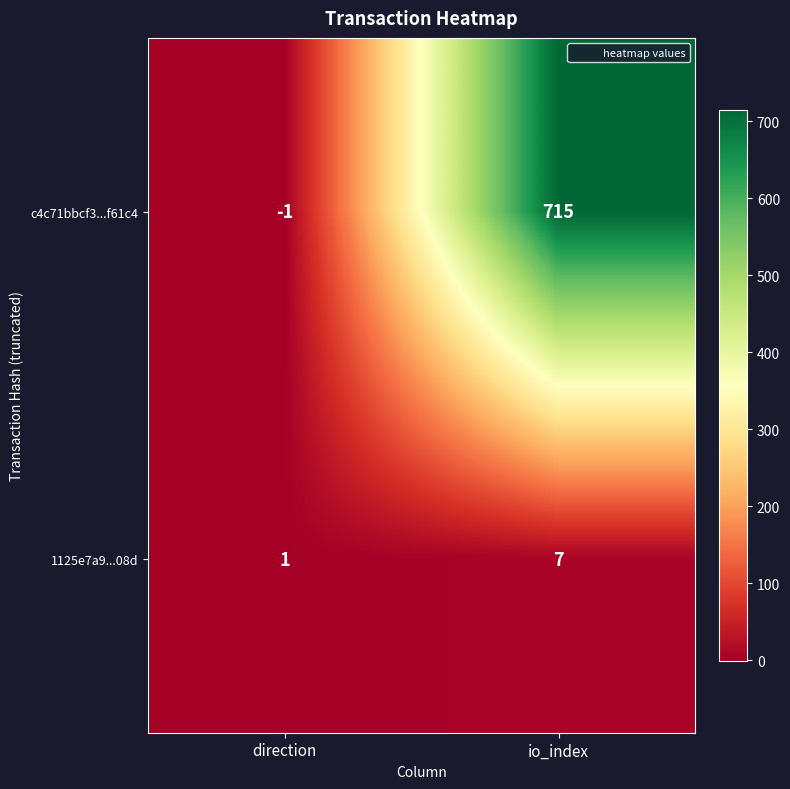

Is it true that 1125e7a9...08d equals 7 at io_index?

True